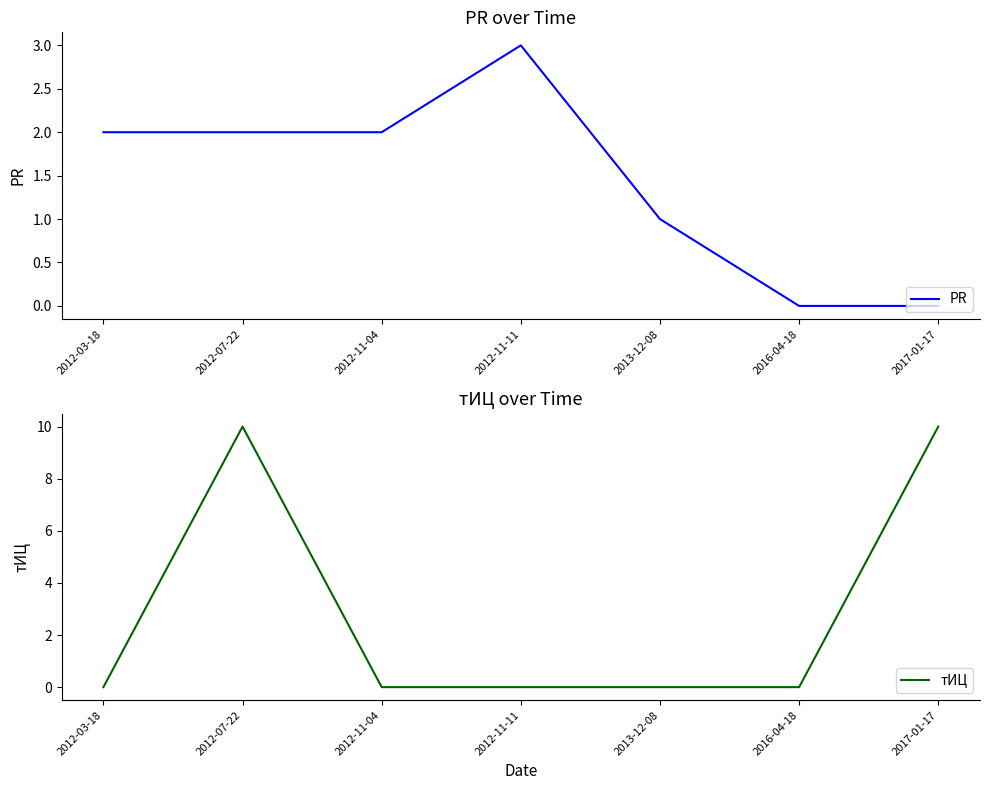

At which category does тИЦ reach its first local peak?

2012-07-22